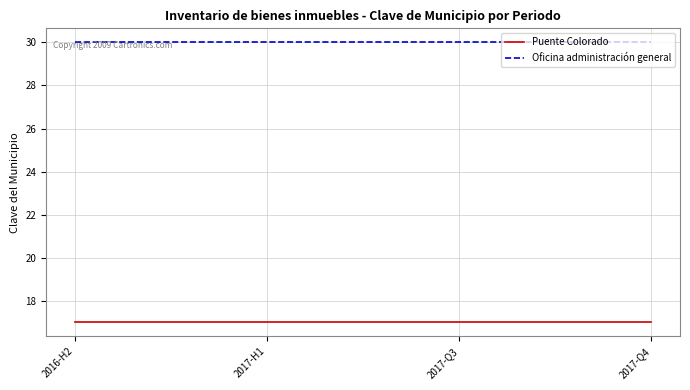

How many categories are shown in the chart?

4